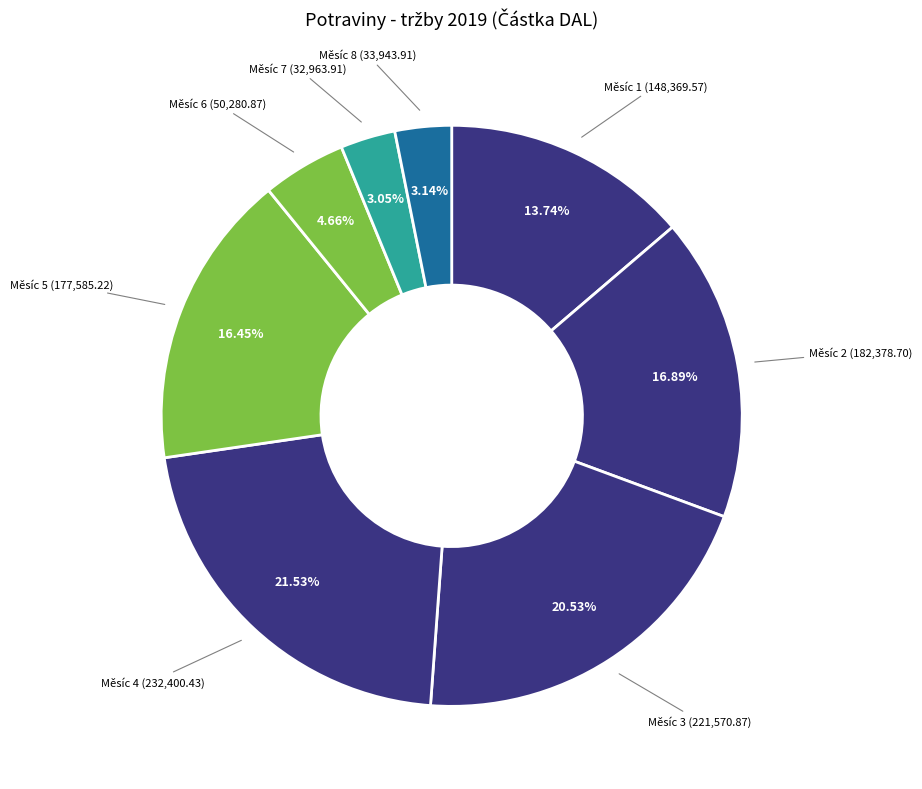

How many slices are in this pie chart?

8